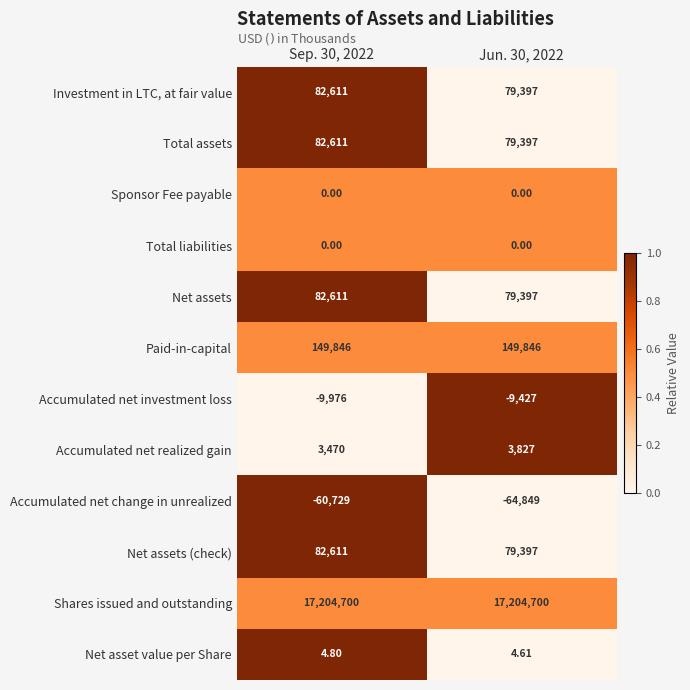

Count the number of categories in the chart.

2